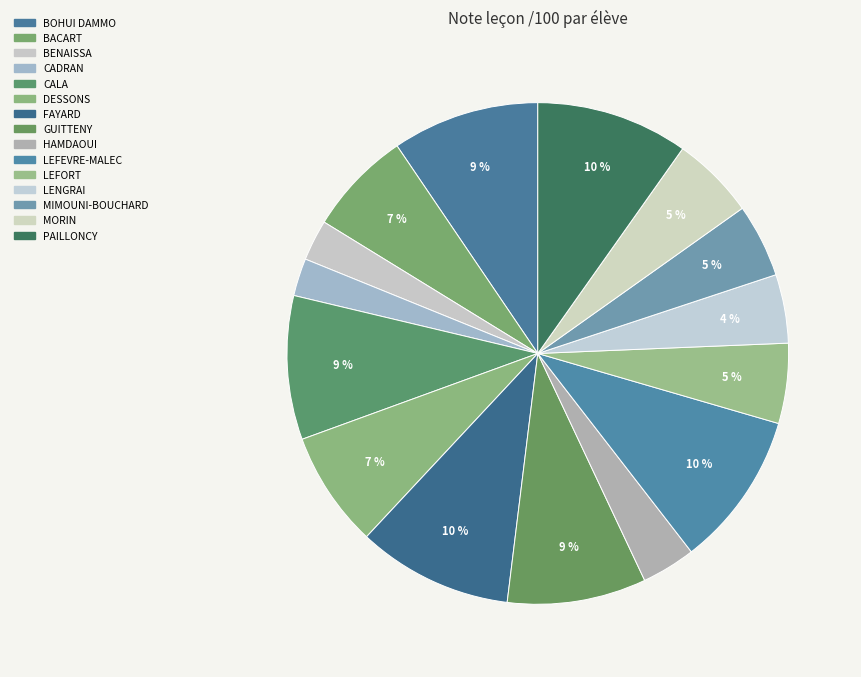

How many segments does this pie chart have?

15